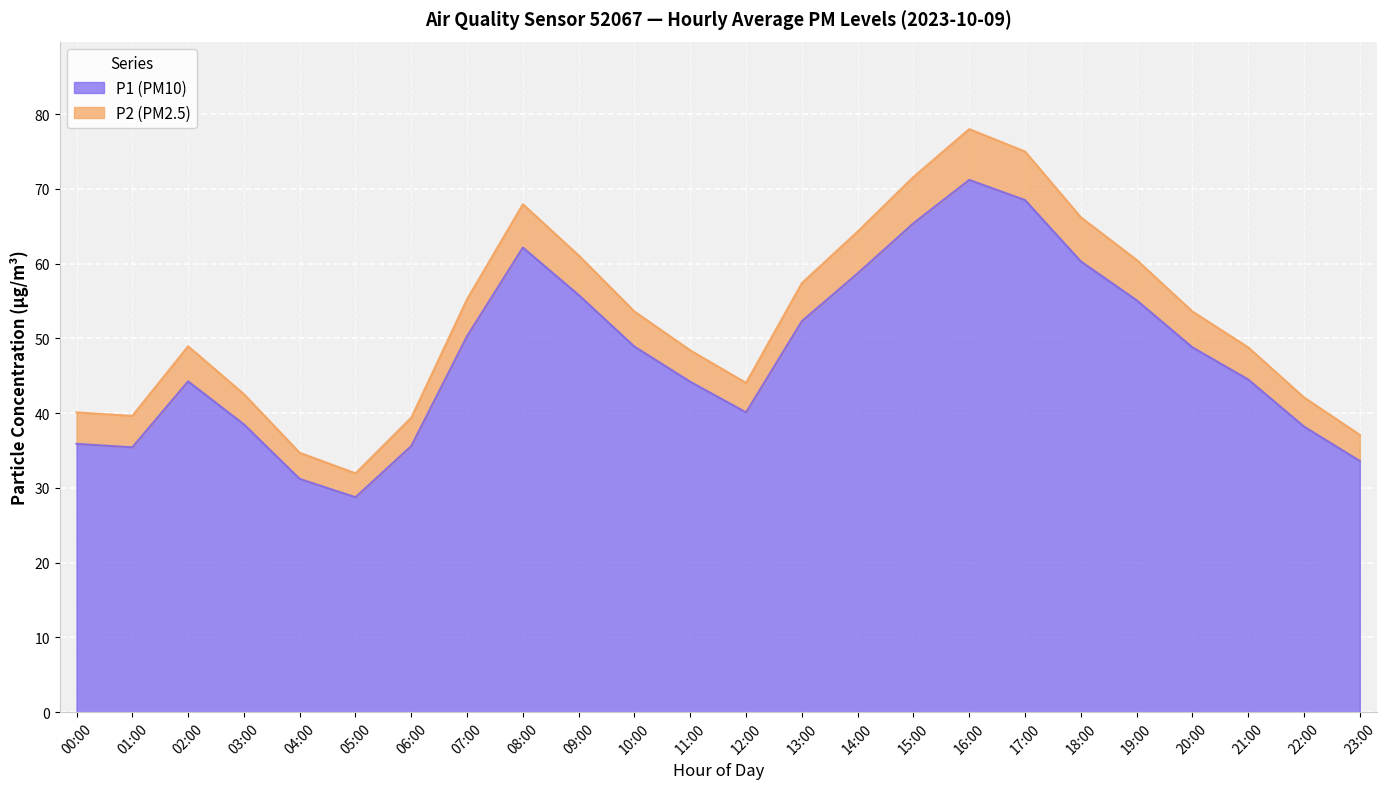

What is the maximum value shown in the chart?

78.0